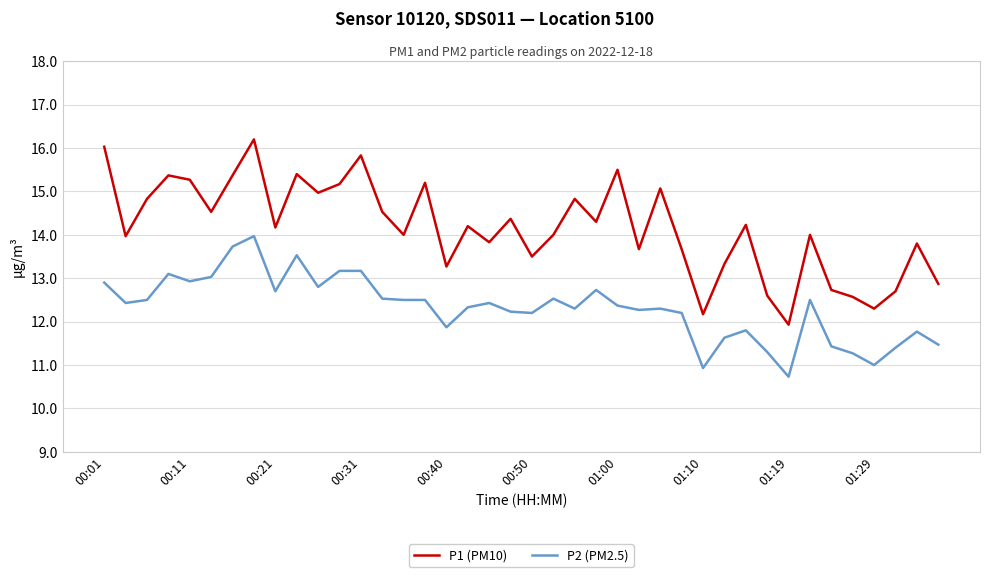

How many lines are shown in the chart?

2